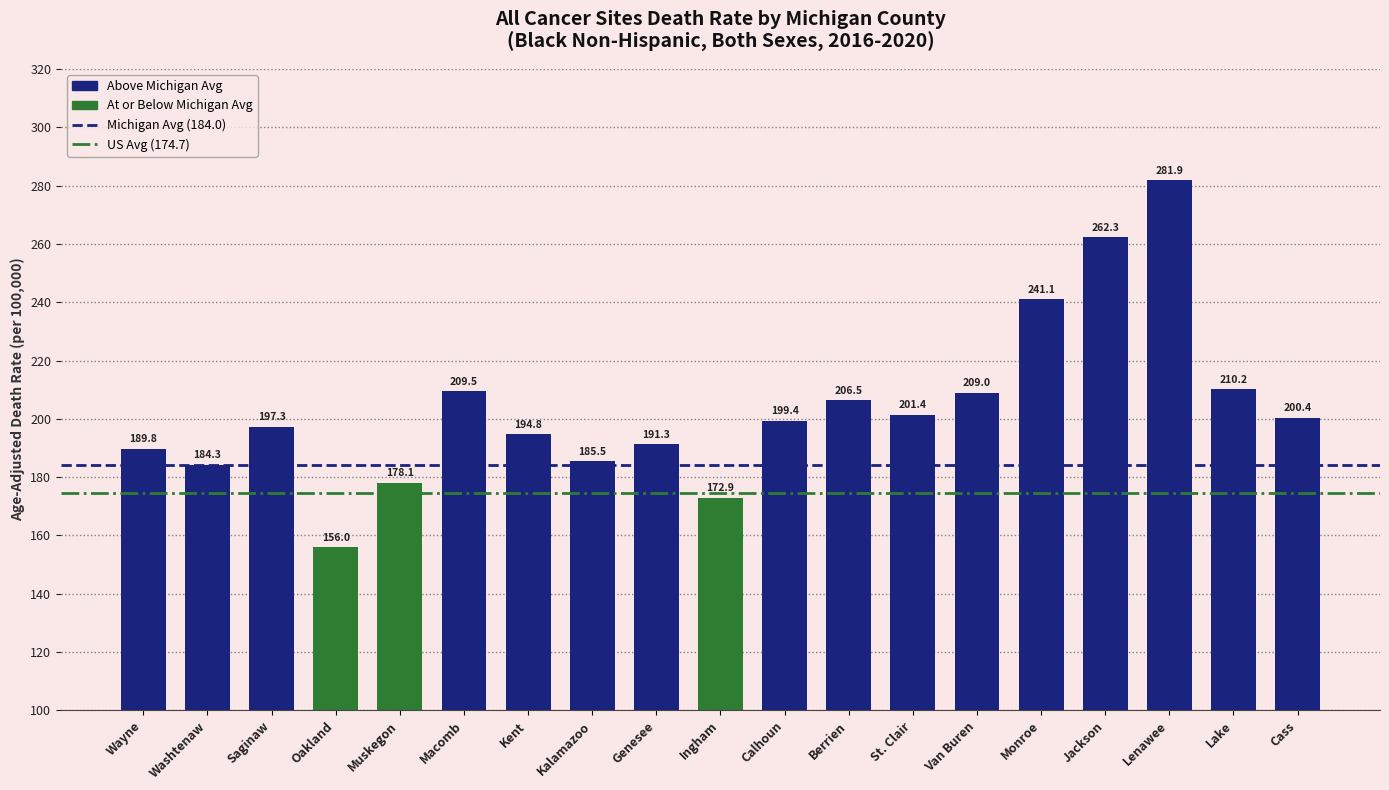

Between Cass and Jackson, which is larger?

Jackson